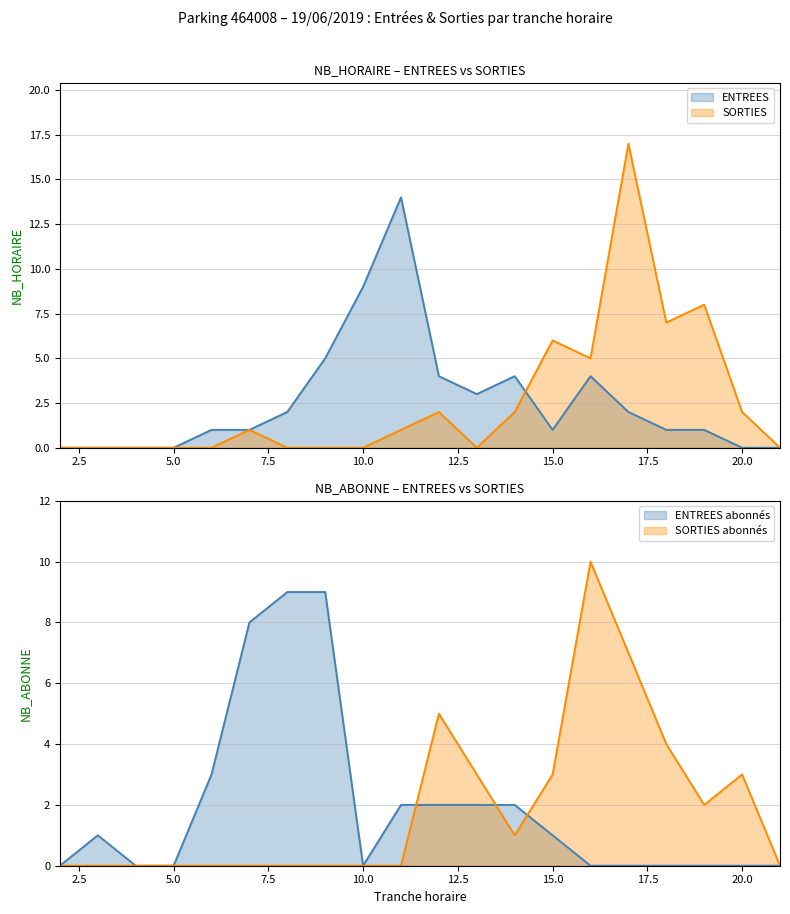

At which label does SORTIES reach its peak?

17